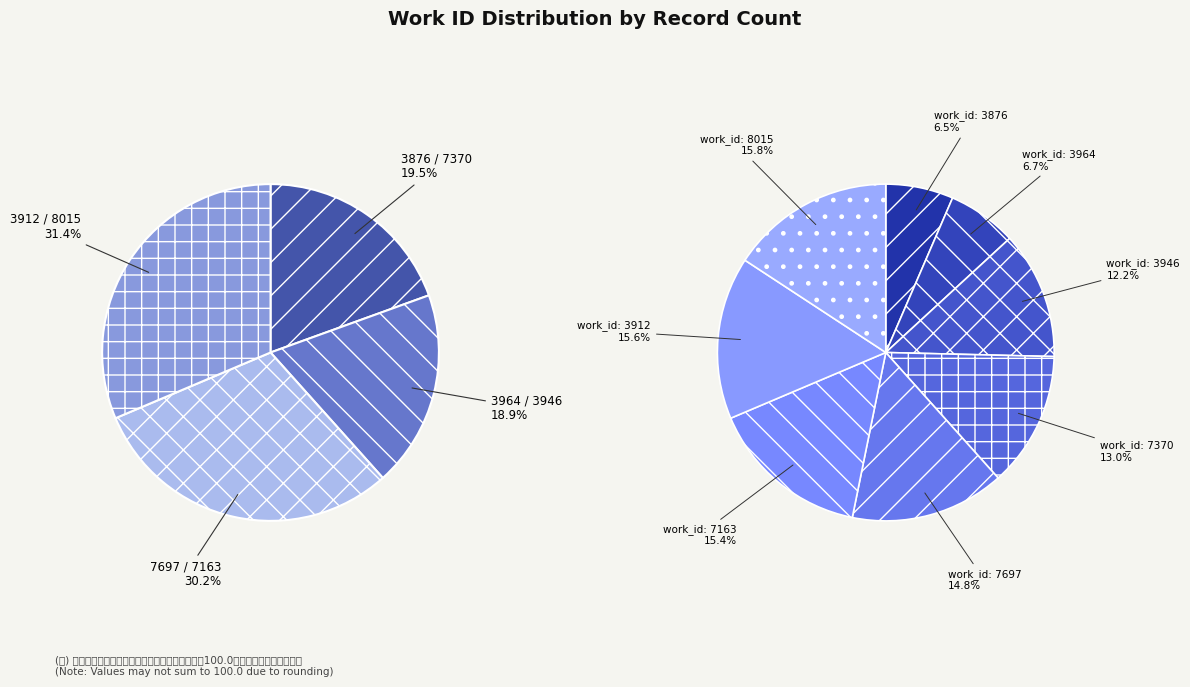

Does 7163 account for over 50% of the chart?

No